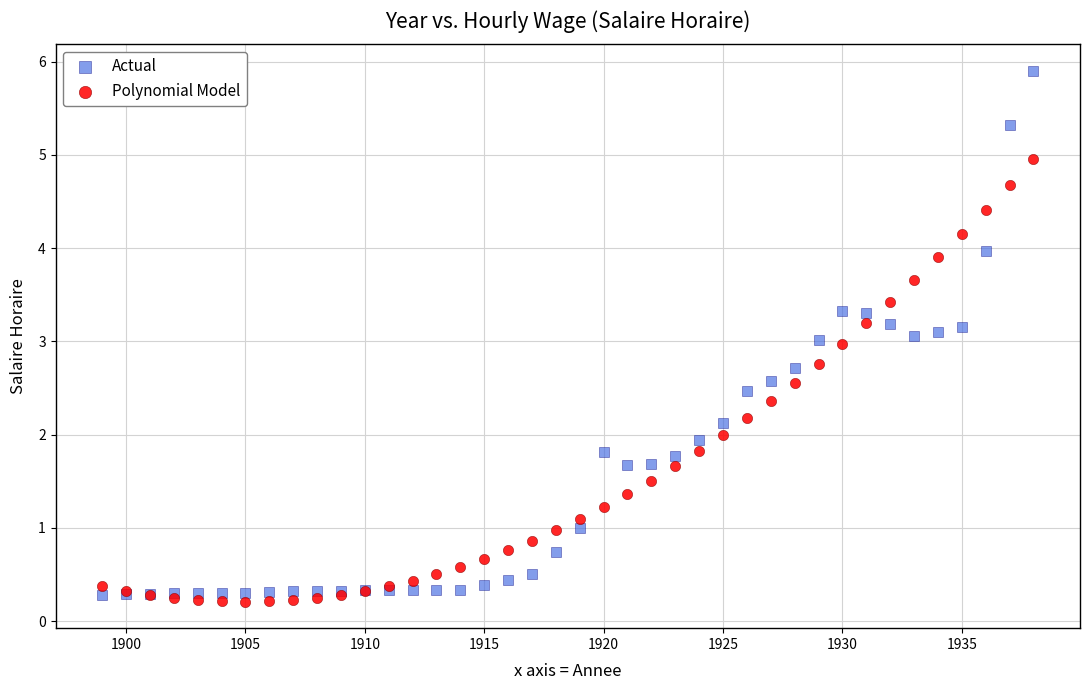

Which series contains the highest Y value?

Actual